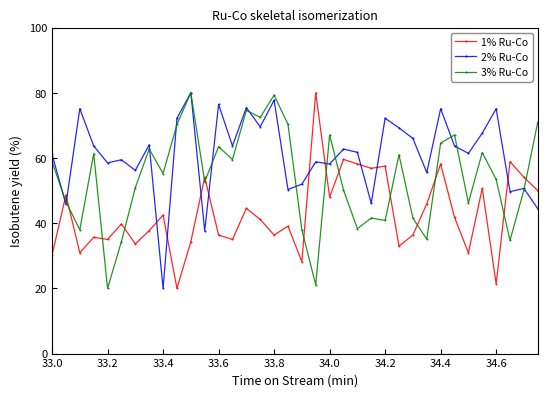

True or false: 3% Ru-Co and 2% Ru-Co intersect in this chart.

True